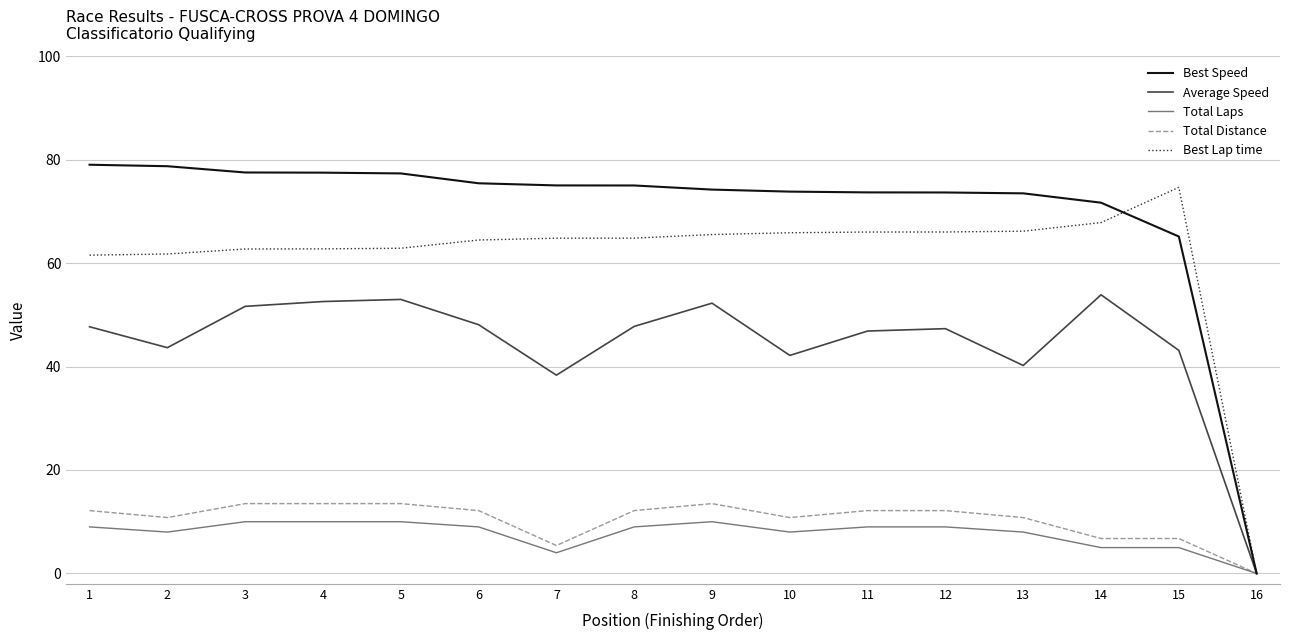

Does the chart have visible grid lines?

Yes